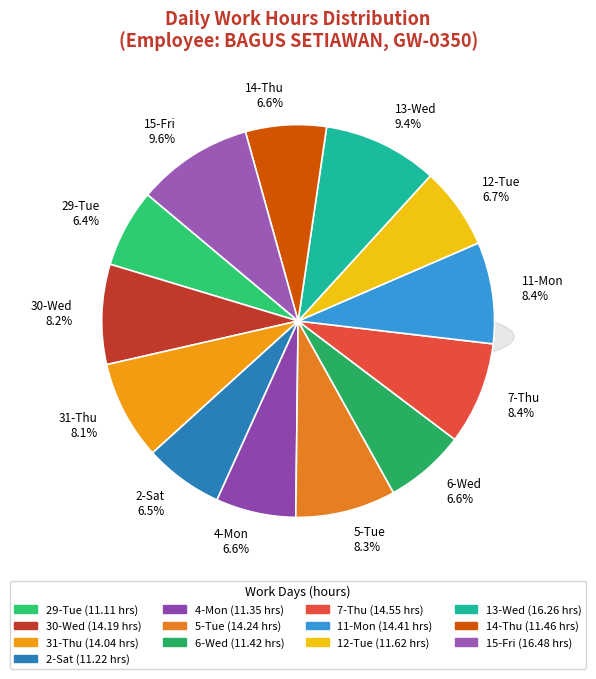

How much of the chart is everything except 15-Fri?

90.4%